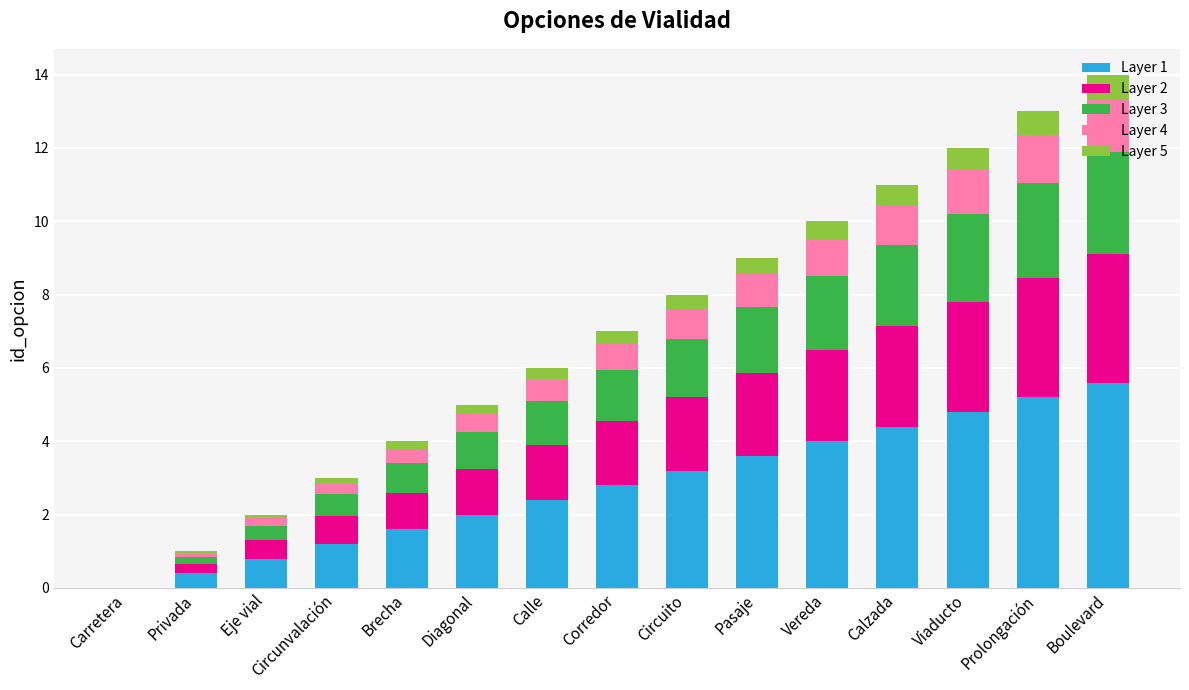

At which label does Layer 1 reach its peak?

Boulevard